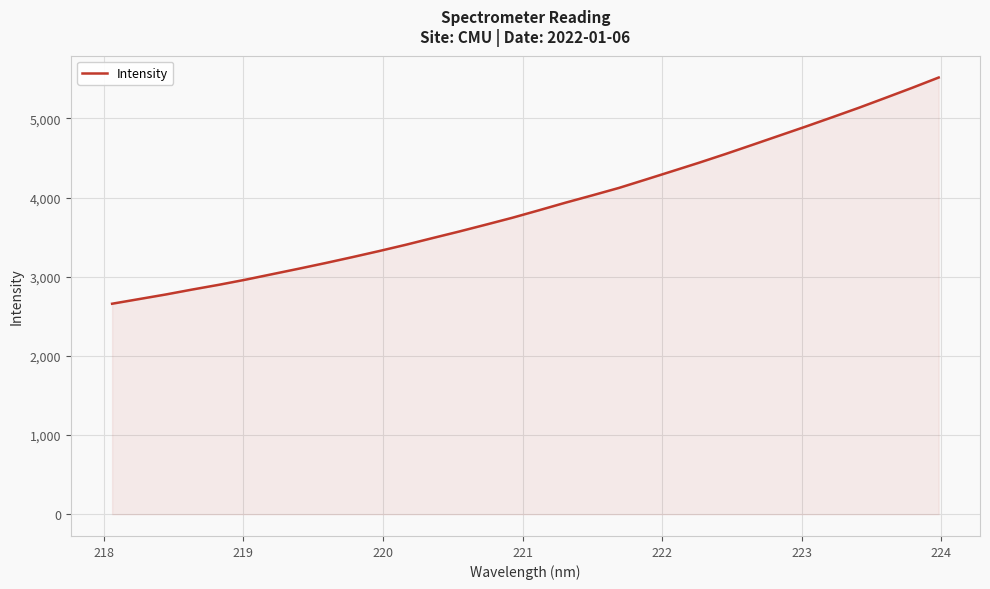

What is the maximum value shown in the chart?

5517.0